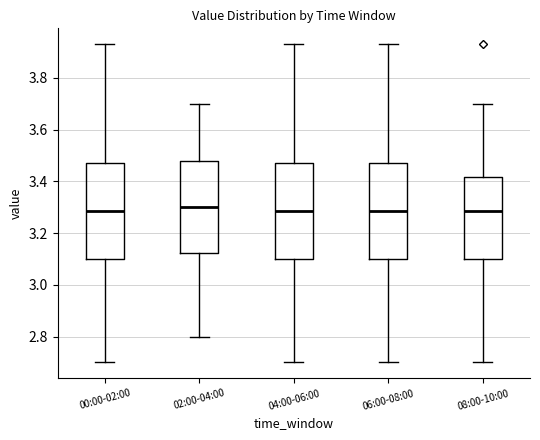

Where does the median line of the box for 02:00-04:00 sit on the y-axis? The values are not printed on the chart, so give them approximately, as read against the axis.

3.30